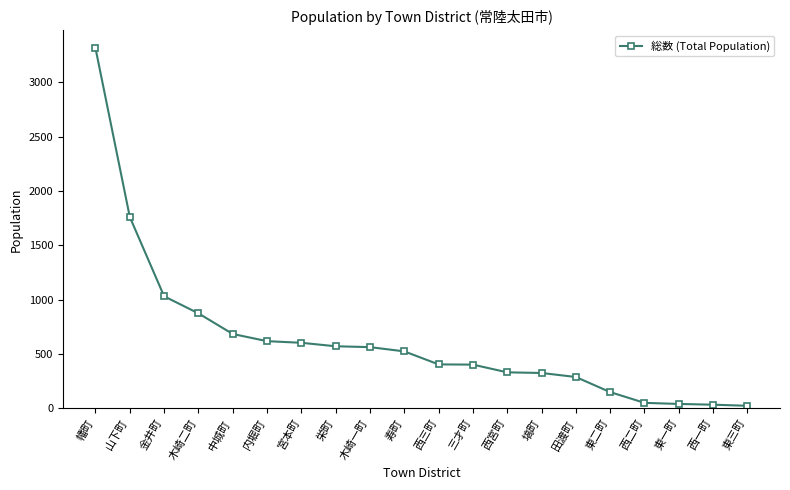

What is the minimum value shown in the chart?

22